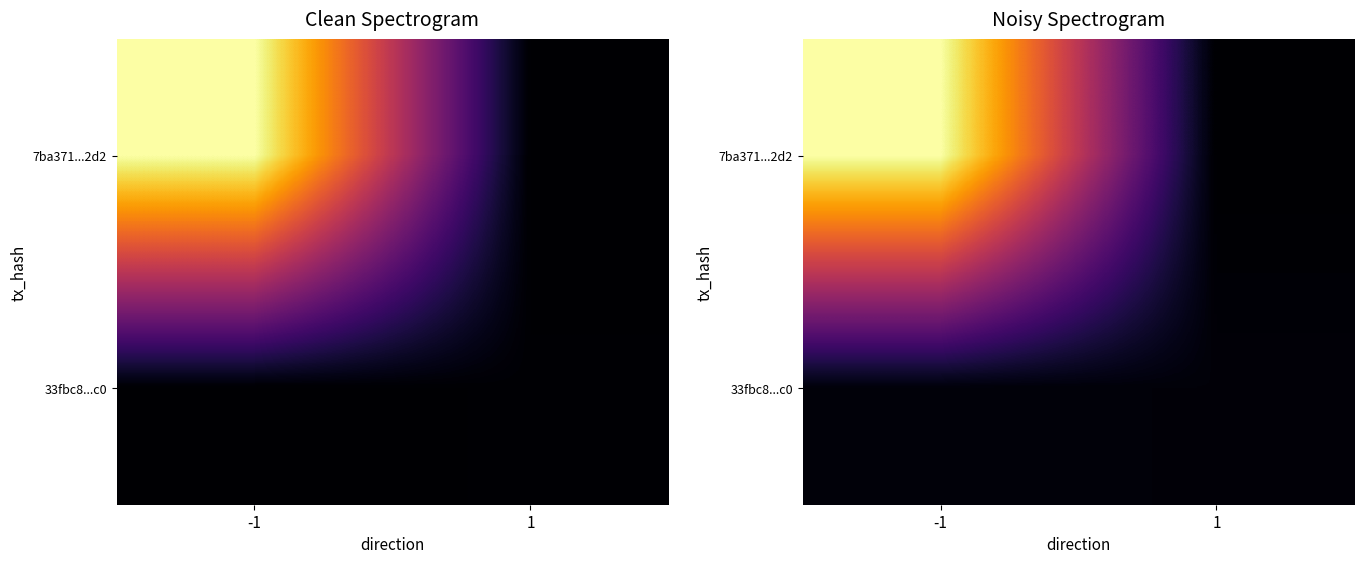

The value of 7ba371...2d2 at -1 is 2041.9. True or false?

True